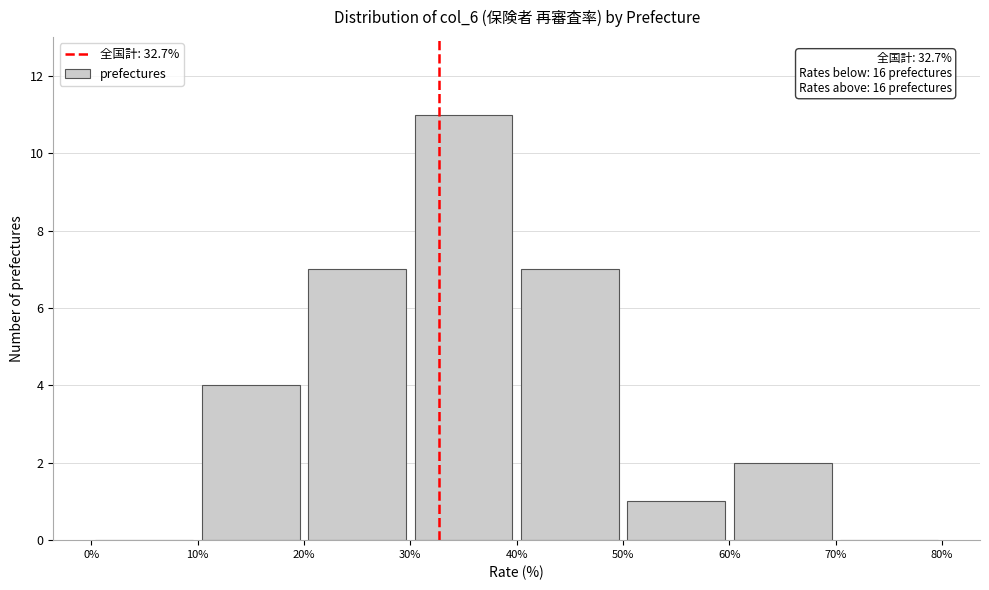

Over which range of the x-axis is the bar tallest?

30% to 40%